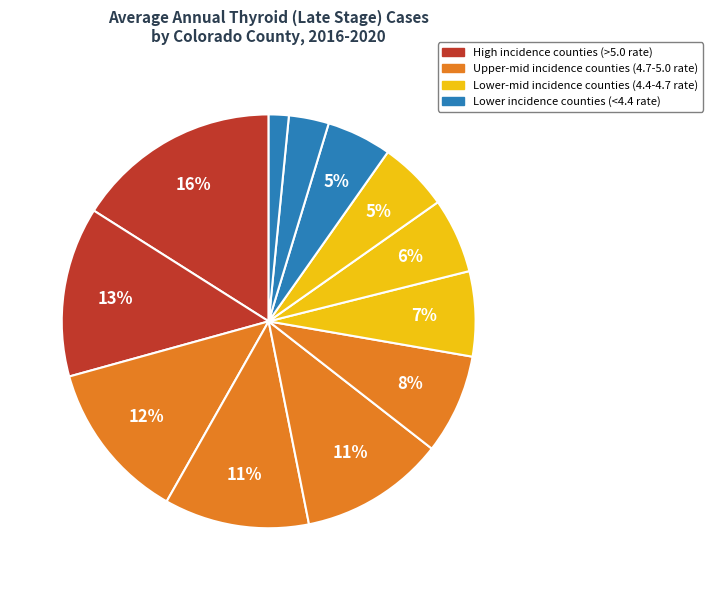

How many slices are in this pie chart?

12